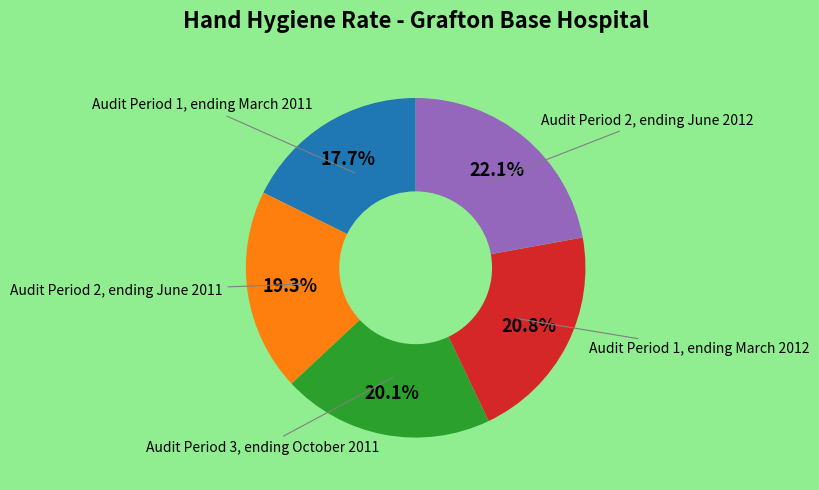

Does any single category account for the majority?

No